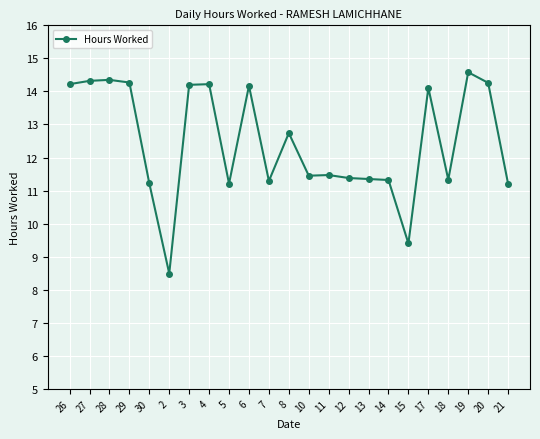

Is it true that the value at 30 is 6.8?

False